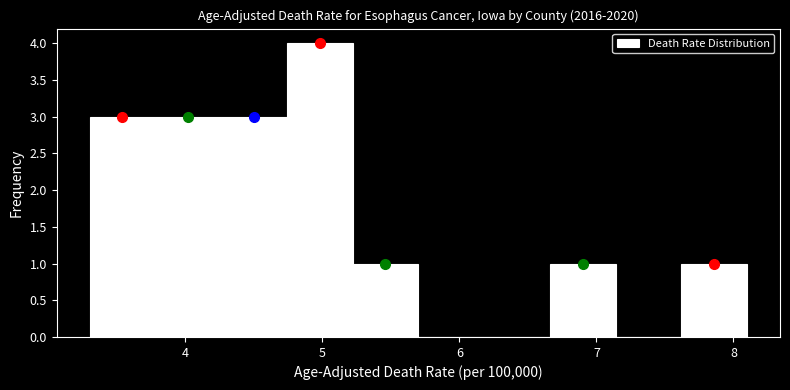

Reading left to right, transcribe this chart: for each bar, give the range it covers on the x-axis and its height. Neither the bar edges nor the heights are printed on the chart, so give them approximately, as read against the axes.

3.30 to 3.78: 3
3.78 to 4.26: 3
4.26 to 4.74: 3
4.74 to 5.22: 4
5.22 to 5.70: 1
5.70 to 6.18: 0
6.18 to 6.66: 0
6.66 to 7.14: 1
7.14 to 7.62: 0
7.62 to 8.10: 1